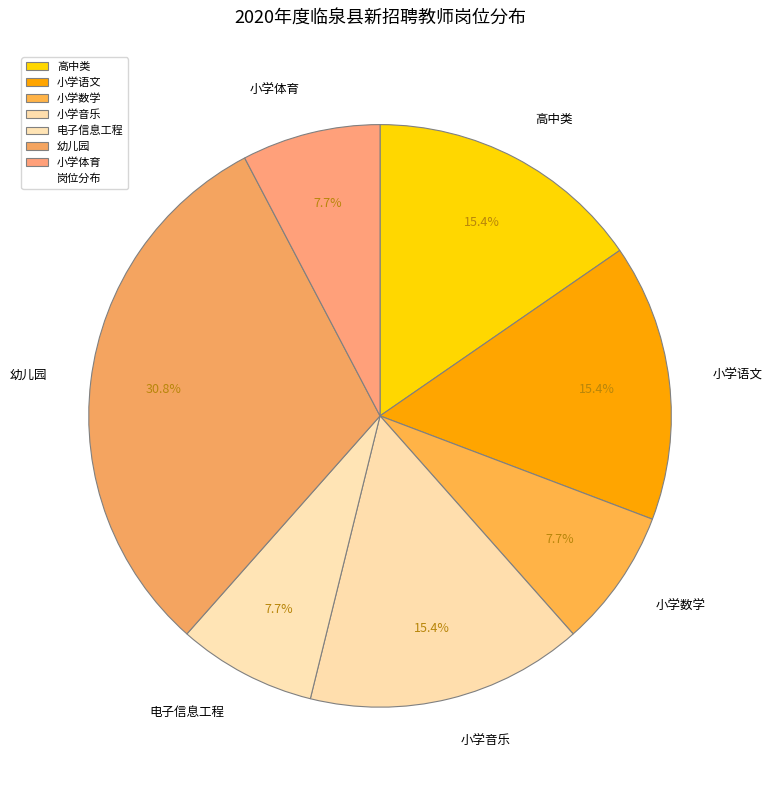

What percentage do 小学体育 and 电子信息工程 together represent?

15.4%